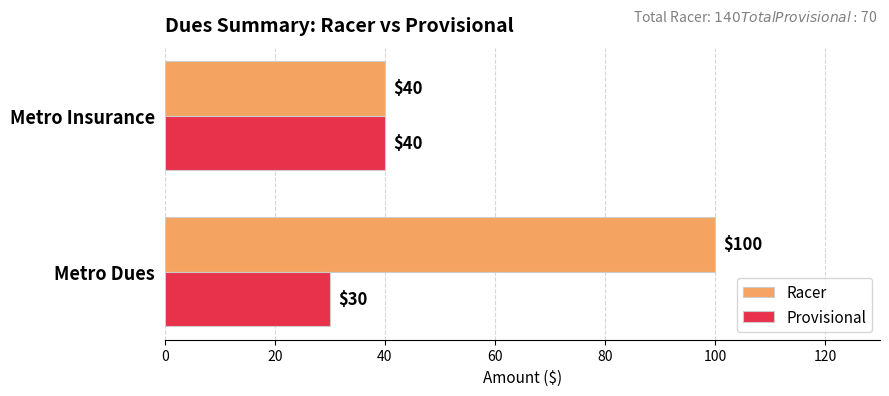

Count the number of categories in the chart.

2